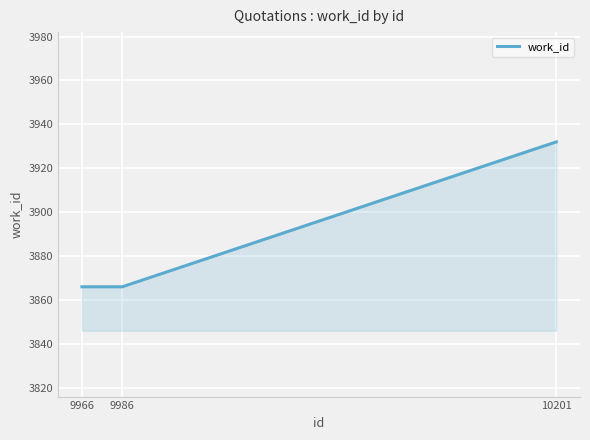

What is the difference between the maximum and minimum values?

66